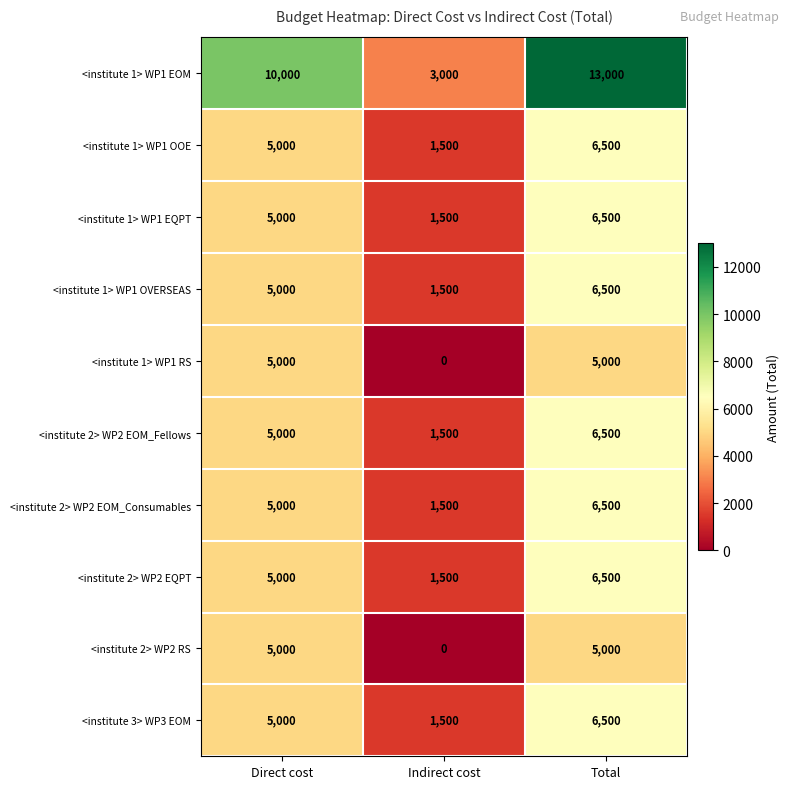

True or false: <institute 3> WP3 EOM has a value of 9497 at Total.

False